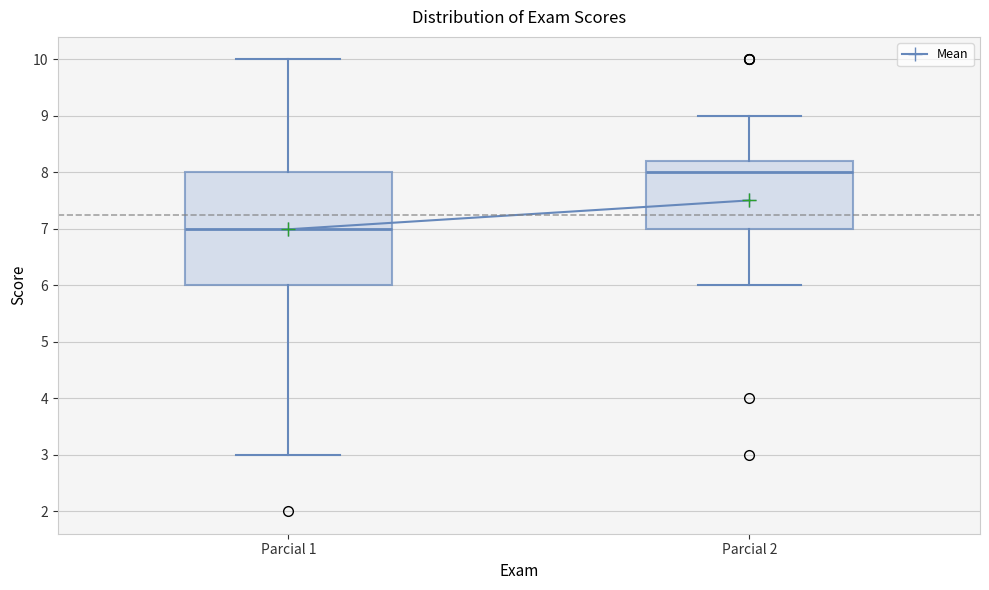

Reading left to right, read every box against the y-axis: the position of its median line, the range the box covers, and the ends of its whiskers. The values are not printed on the chart, so give them approximately, as read against the axis.

Parcial 1: median 7.0, box 6.0 to 8.0, whiskers 3.0 to 10.0
Parcial 2: median 8.0, box 7.0 to 8.2, whiskers 6.0 to 9.0